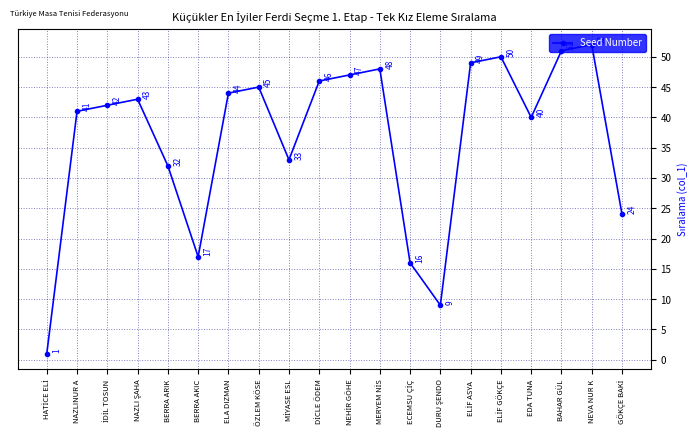

How many data points does each series have?

20